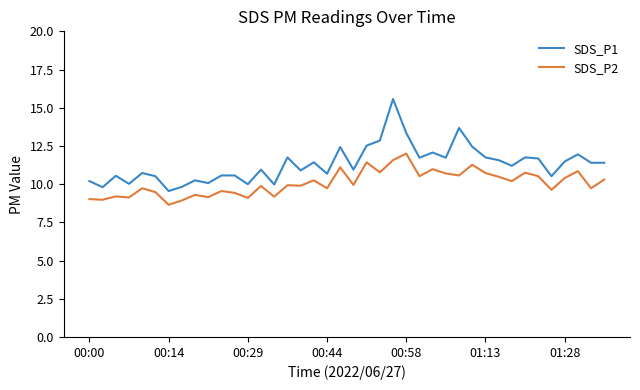

What is the maximum value for SDS_P1?

15.6